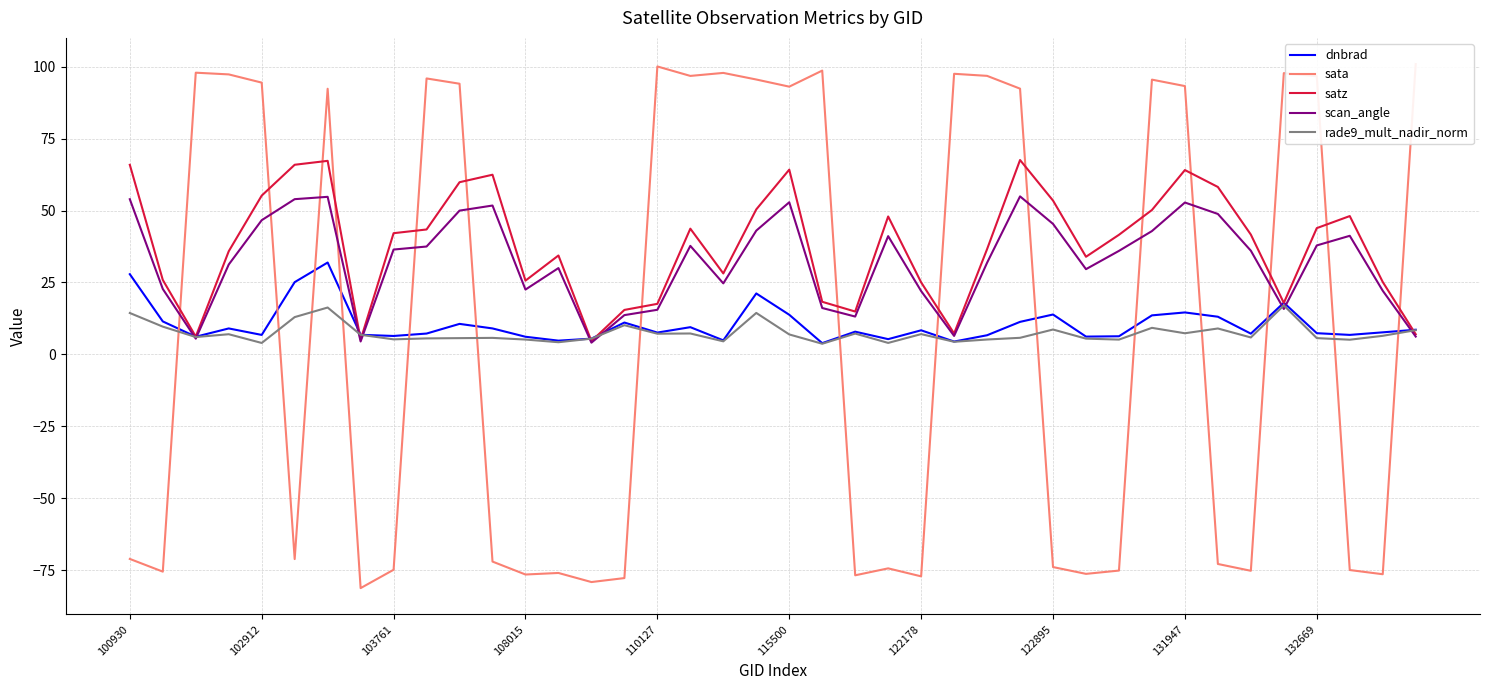

The scan_angle series shows 63.5 at 103761. True or false?

False